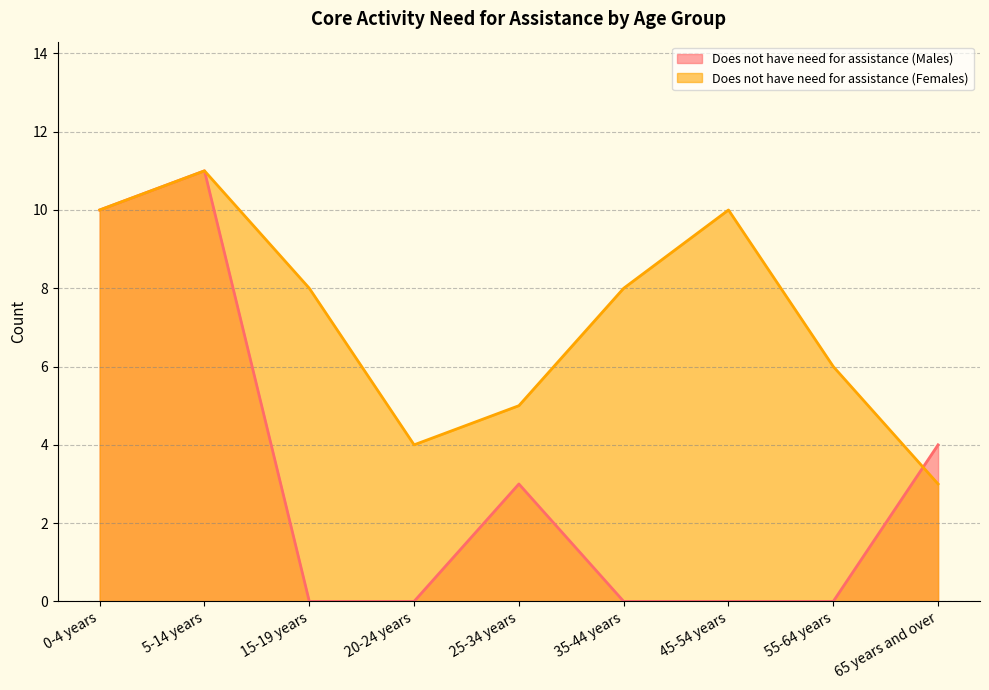

After their last crossing, which series has the higher values: Does not have need for assistance (Males) or Does not have need for assistance (Females)?

Does not have need for assistance (Males)